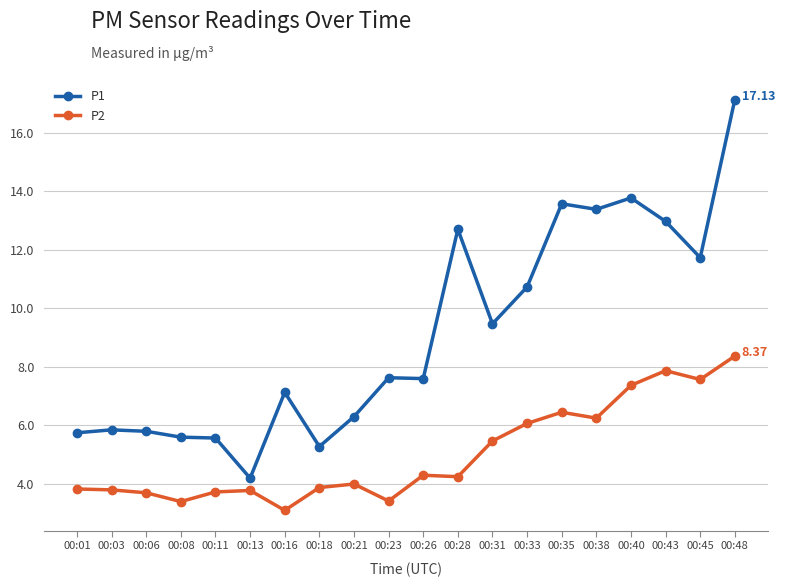

True or false: P2 has more than 2 points higher than both neighbors.

True